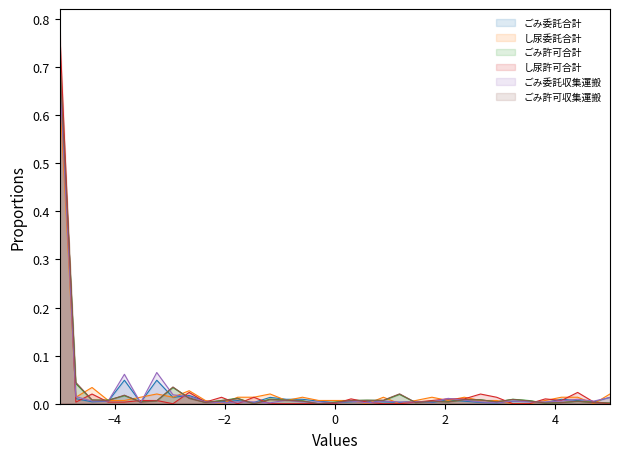

Which series has the largest range (max minus min)?

し尿許可合計